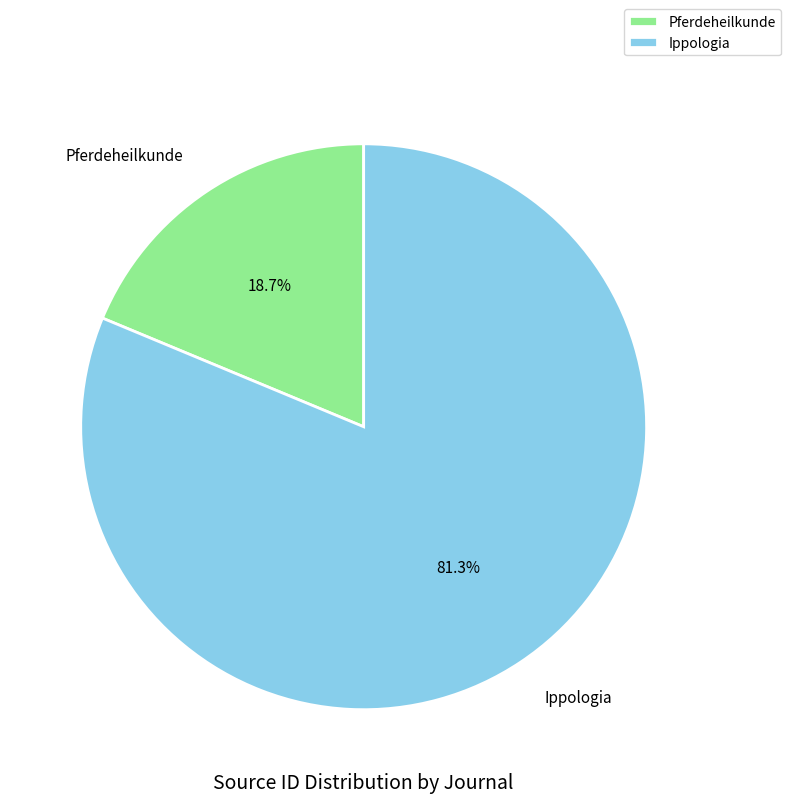

Which slice is the largest?

Ippologia